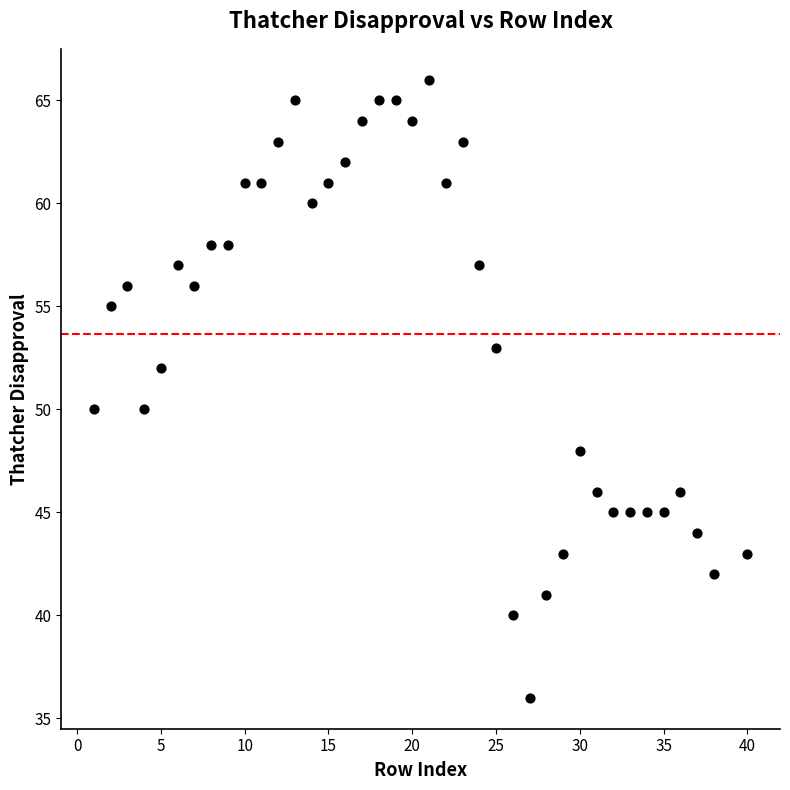

What is the range of Y values (max minus min)?

30